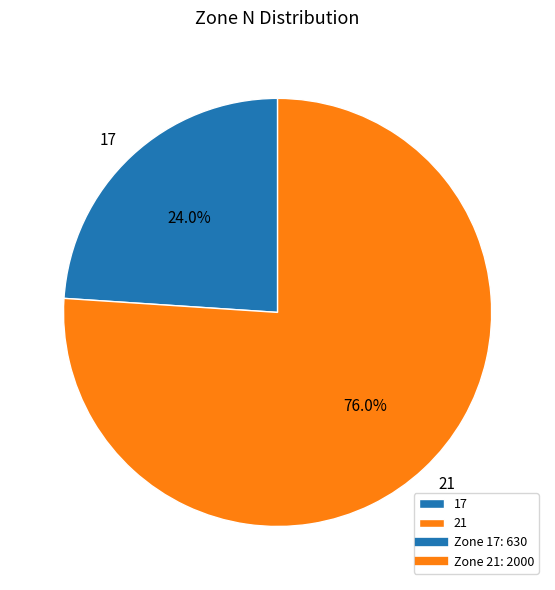

What is the smallest slice in the pie chart?

17